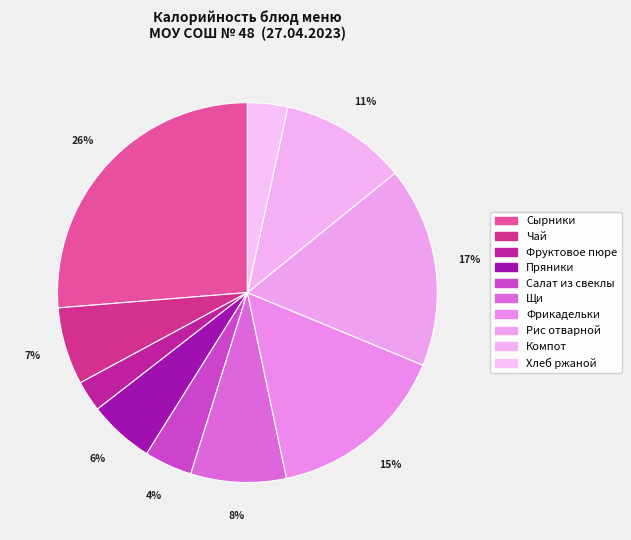

How many slices are in this pie chart?

10